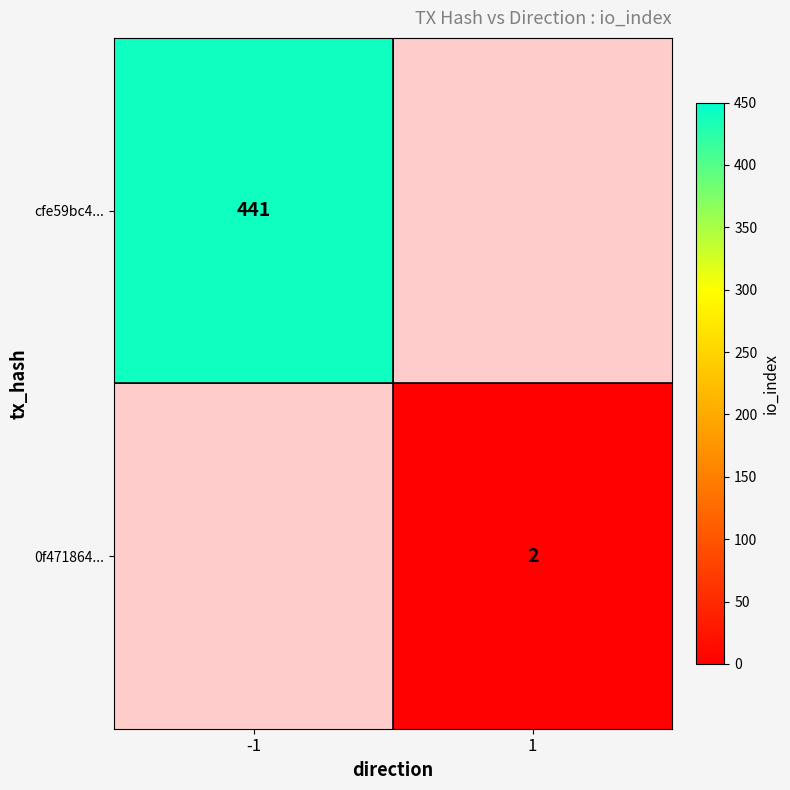

The value of cfe59bc4... at -1 is 441. True or false?

True